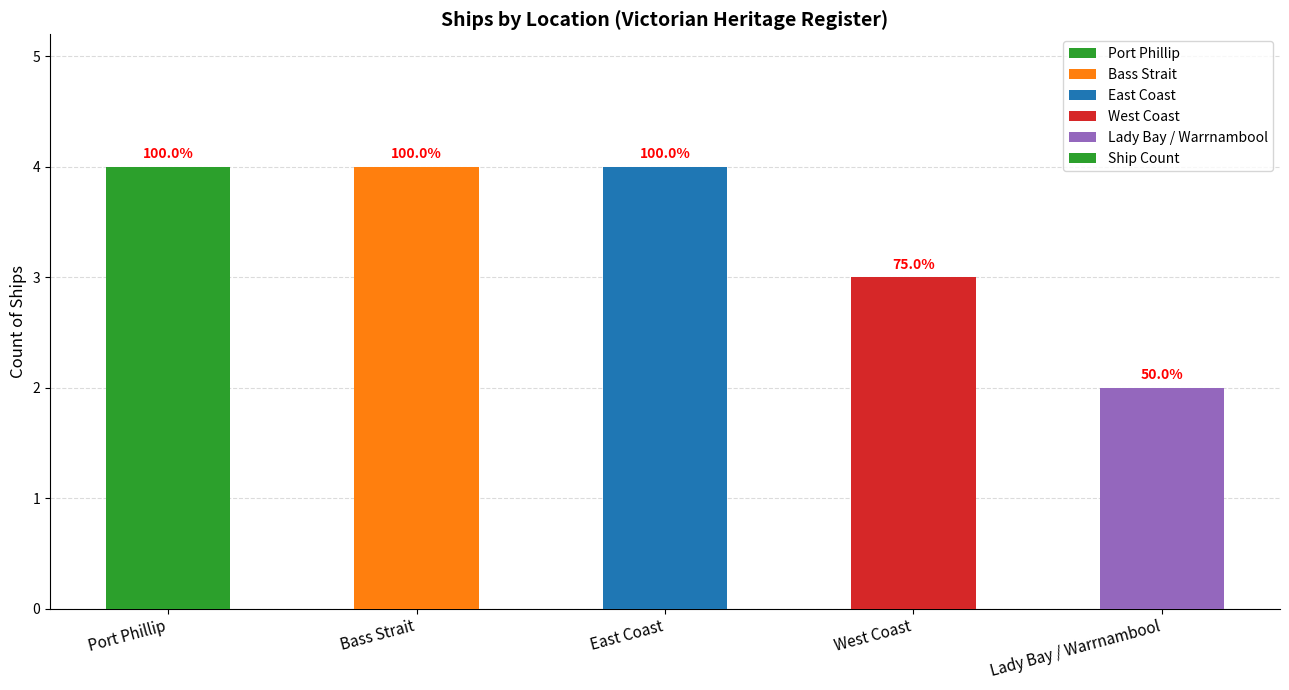

Which category has the highest value across all series?

Port Phillip